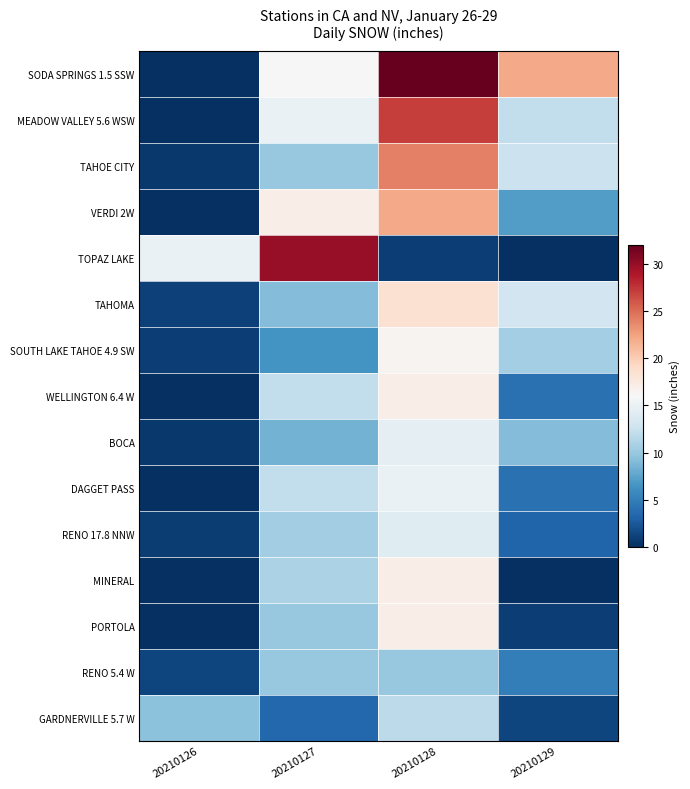

Reading left to right, what are all the values shown in this chart?

SODA SPRINGS 1.5 SSW: 20210126=0.0	20210127=16.0	20210128=32.0	20210129=22.0
MEADOW VALLEY 5.6 WSW: 20210126=0.0	20210127=15.0	20210128=27.0	20210129=12.0
TAHOE CITY: 20210126=0.5	20210127=10.0	20210128=24.0	20210129=12.5
VERDI 2W: 20210126=0.0	20210127=17.0	20210128=22.0	20210129=7.0
TOPAZ LAKE: 20210126=15.0	20210127=30.0	20210128=1.0	20210129=0.0
TAHOMA: 20210126=1.1	20210127=9.0	20210128=18.5	20210129=13.0
SOUTH LAKE TAHOE 4.9 SW: 20210126=1.0	20210127=6.5	20210128=16.5	20210129=10.5
WELLINGTON 6.4 W: 20210126=0.0	20210127=12.0	20210128=17.0	20210129=4.0
BOCA: 20210126=0.5	20210127=8.5	20210128=14.5	20210129=9.0
DAGGET PASS: 20210126=0.0	20210127=12.0	20210128=15.0	20210129=4.0
RENO 17.8 NNW: 20210126=0.8	20210127=10.4	20210128=14.1	20210129=3.2
MINERAL: 20210126=0.0	20210127=11.0	20210128=17.0	20210129=0.0
PORTOLA: 20210126=0.0	20210127=10.0	20210128=17.0	20210129=1.0
RENO 5.4 W: 20210126=1.3	20210127=10.0	20210128=10.0	20210129=5.0
GARDNERVILLE 5.7 W: 20210126=9.5	20210127=3.5	20210128=11.8	20210129=1.3